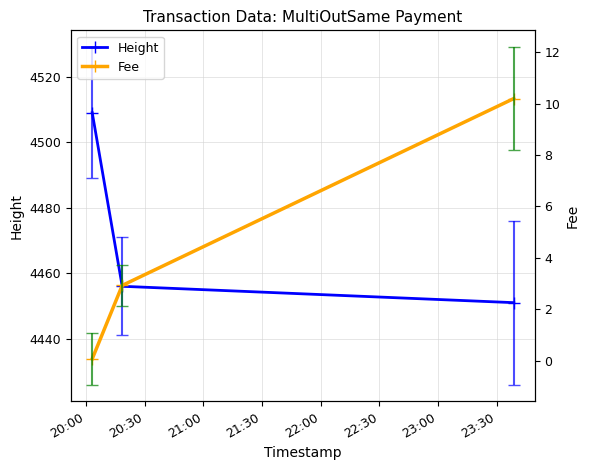

What is the value of the Height point at the 1st from the left?

4509